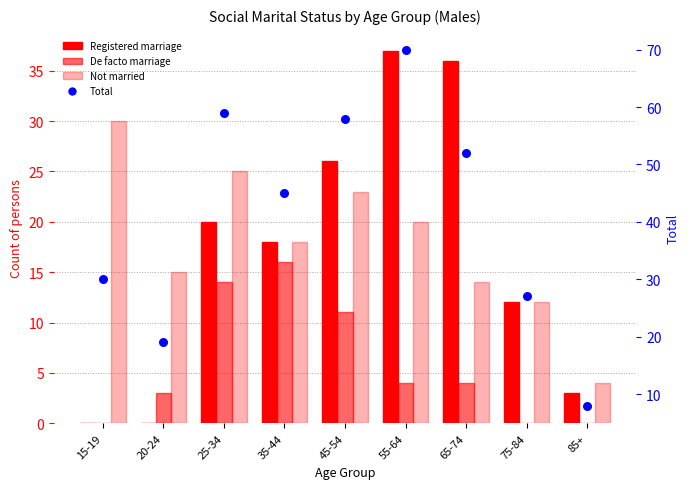

Which series reaches the minimum Y coordinate?

Registered marriage